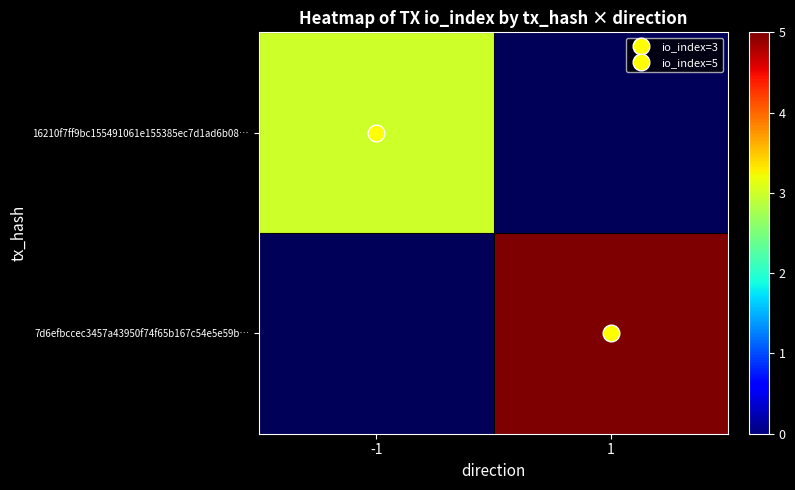

Which category has the lowest value in the 16210f7ff9bc155491061e155385ec7d1ad6b08… series?

-1